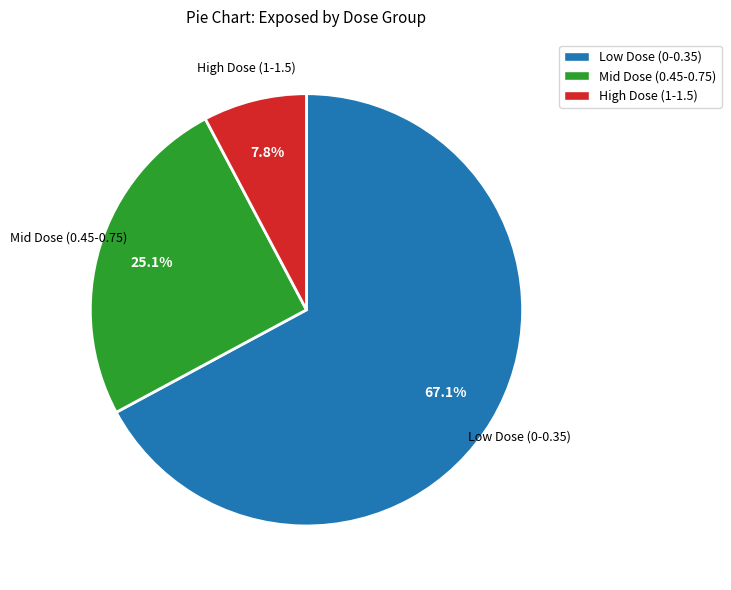

Count the number of slices in the pie.

3